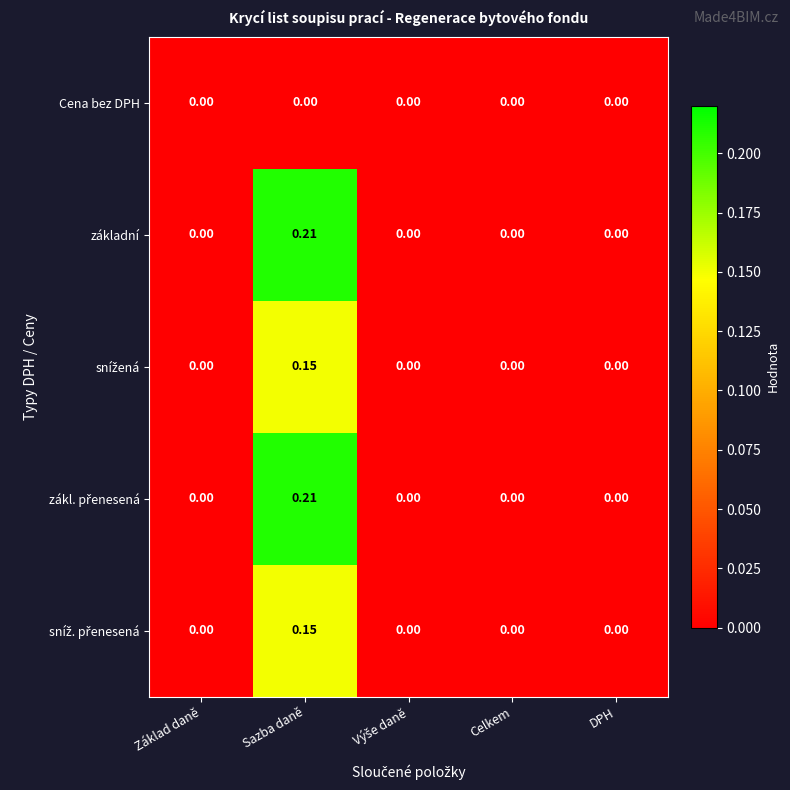

At which category is the sum across all series the highest?

Sazba daně